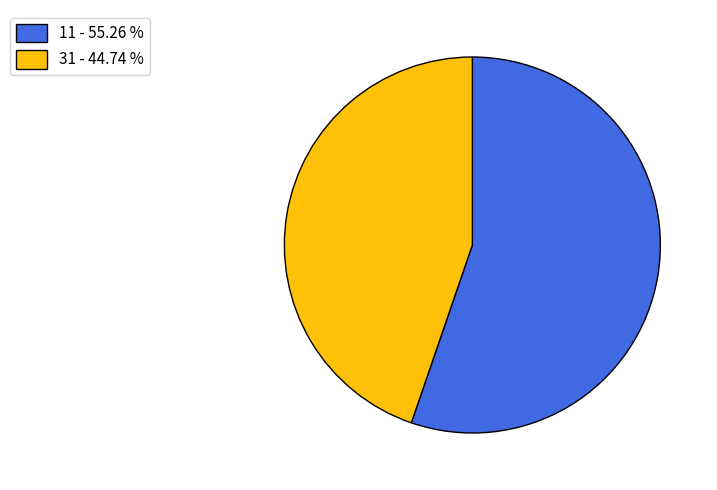

Does any single category account for the majority?

Yes